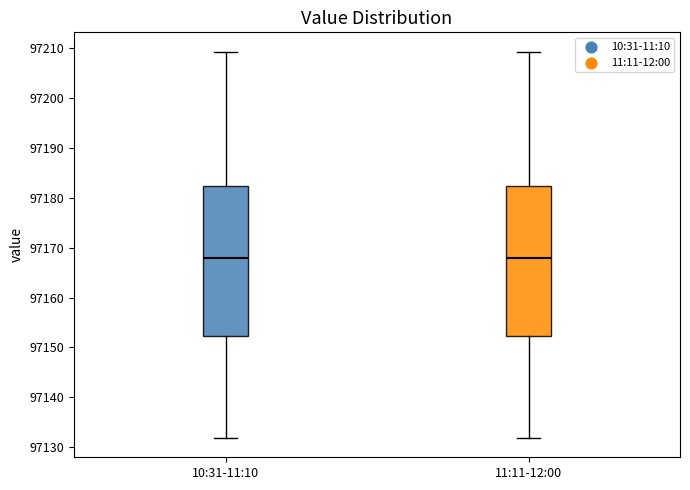

Reading left to right, read every box against the y-axis: the position of its median line, the range the box covers, and the ends of its whiskers. The values are not printed on the chart, so give them approximately, as read against the axis.

10:31-11:10: median 97168, box 97152 to 97182, whiskers 97132 to 97209
11:11-12:00: median 97168, box 97152 to 97182, whiskers 97132 to 97209